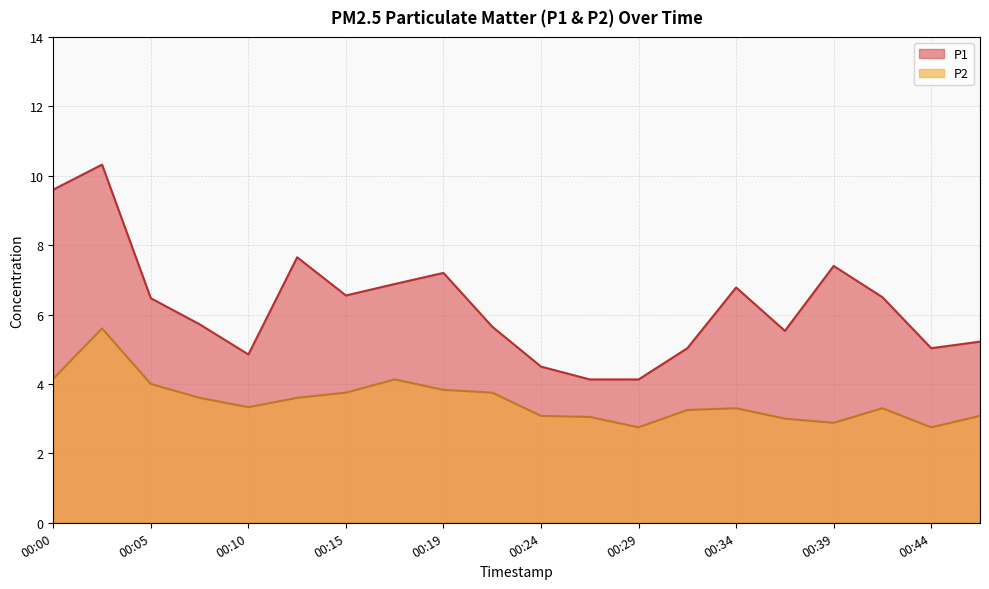

Where does the P2 series first go above 3?

00:00